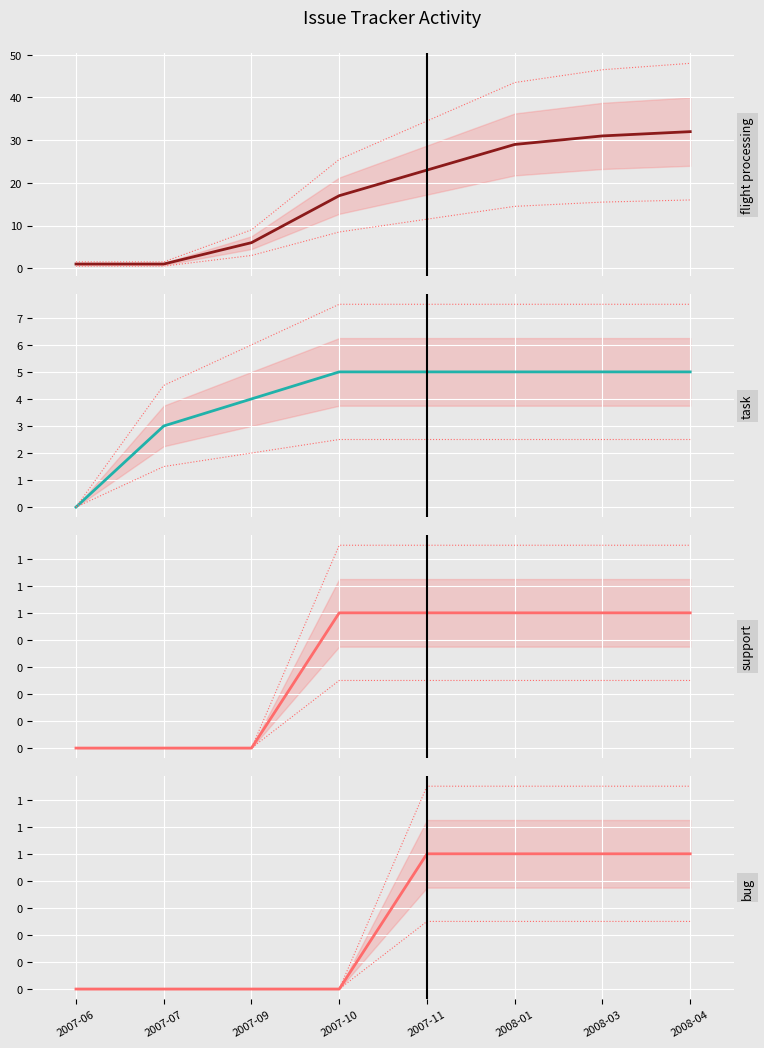

Which has a higher value, 2008-04 or 2007-09?

2008-04